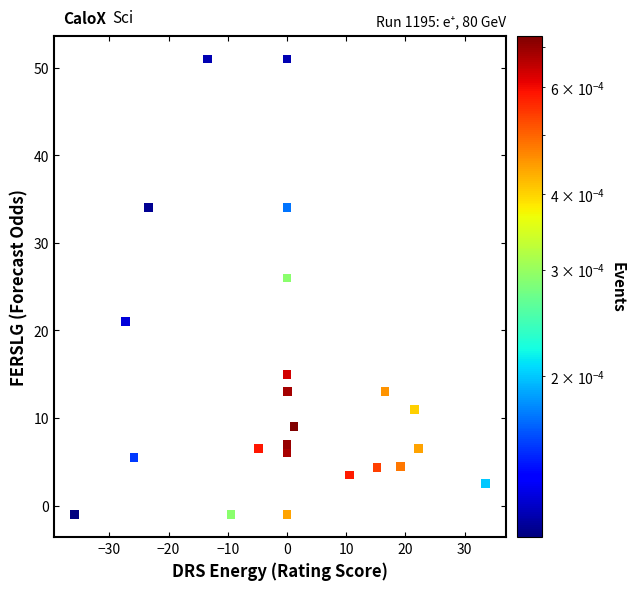

What Y value in the scatter plot is closest to 25?

26.0